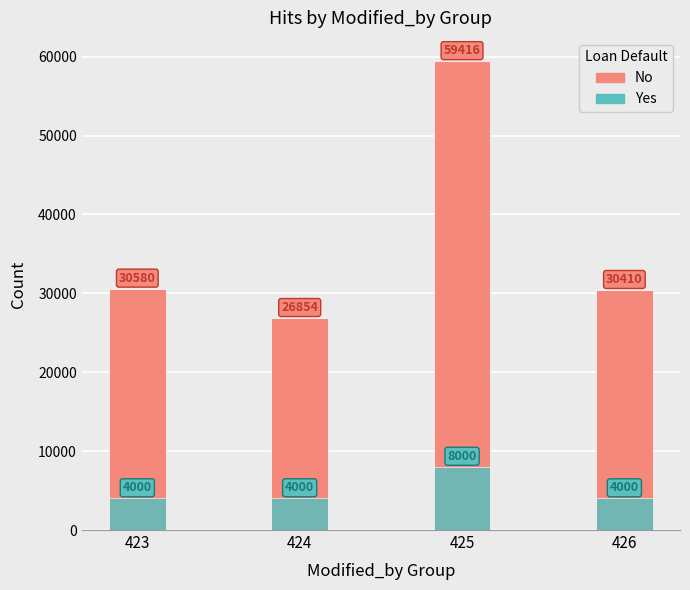

How many values in the No series exceed 30580?

1